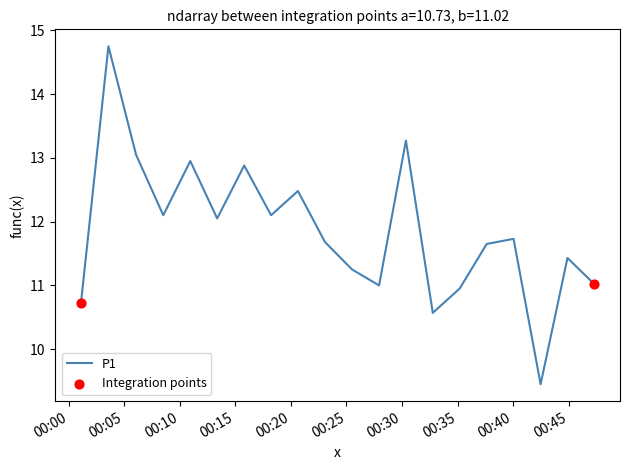

What is the maximum value shown in the chart?

14.8